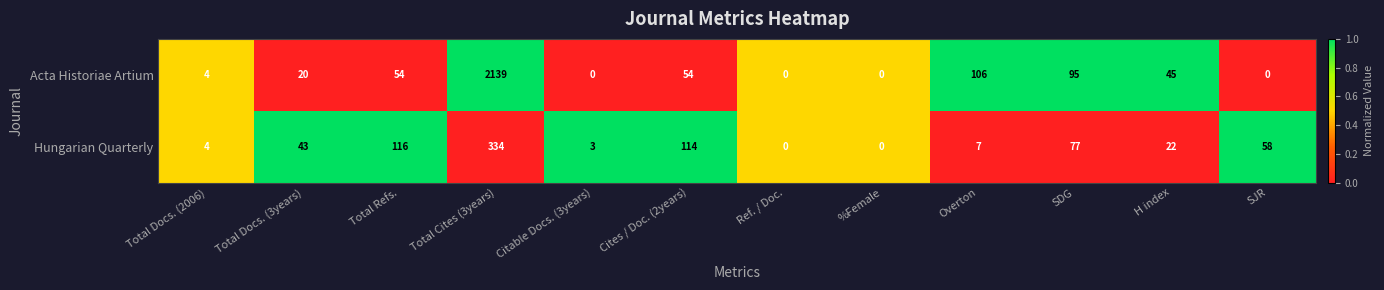

Reading left to right, what are all the values shown in this chart?

Acta Historiae Artium: Total Docs. (2006)=4	Total Docs. (3years)=20	Total Refs.=54	Total Cites (3years)=2139	Citable Docs. (3years)=0	Cites / Doc. (2years)=54	Ref. / Doc.=0	%Female=0	Overton=106	SDG=95	H index=45	SJR=0
Hungarian Quarterly: Total Docs. (2006)=4	Total Docs. (3years)=43	Total Refs.=116	Total Cites (3years)=334	Citable Docs. (3years)=3	Cites / Doc. (2years)=114	Ref. / Doc.=0	%Female=0	Overton=7	SDG=77	H index=22	SJR=58